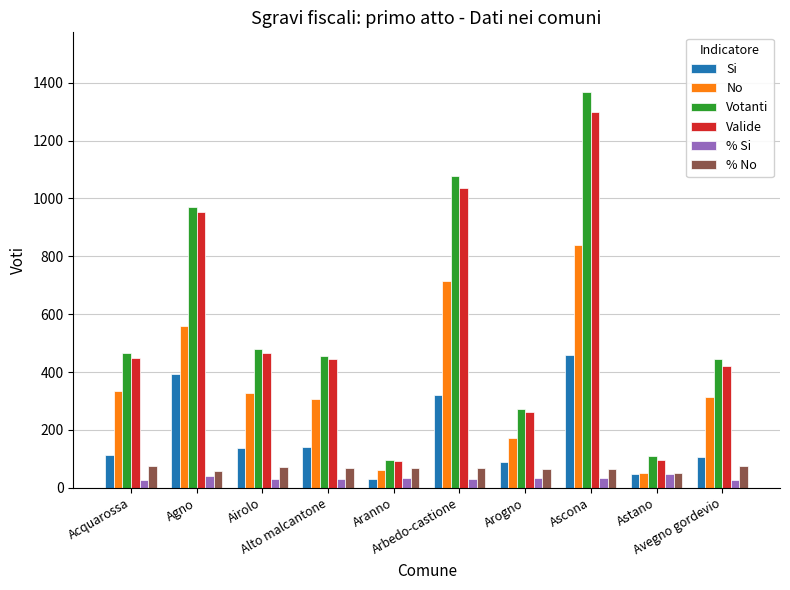

Does the chart contain any negative values?

No